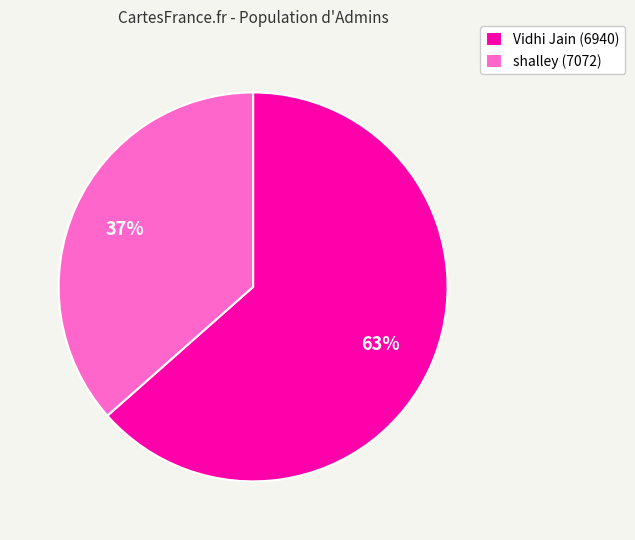

What is the smallest slice in the pie chart?

shalley (7072)